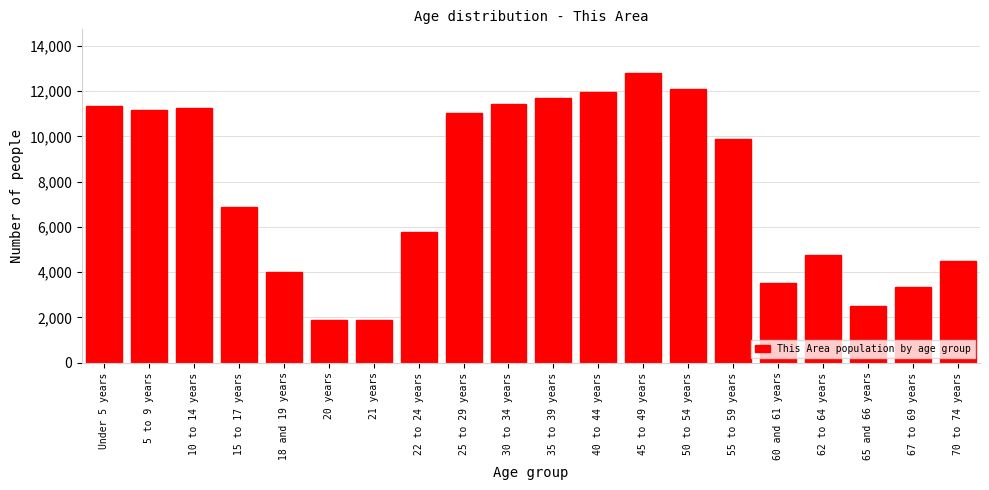

Where is the data nearest to the value 7337?

15 to 17 years